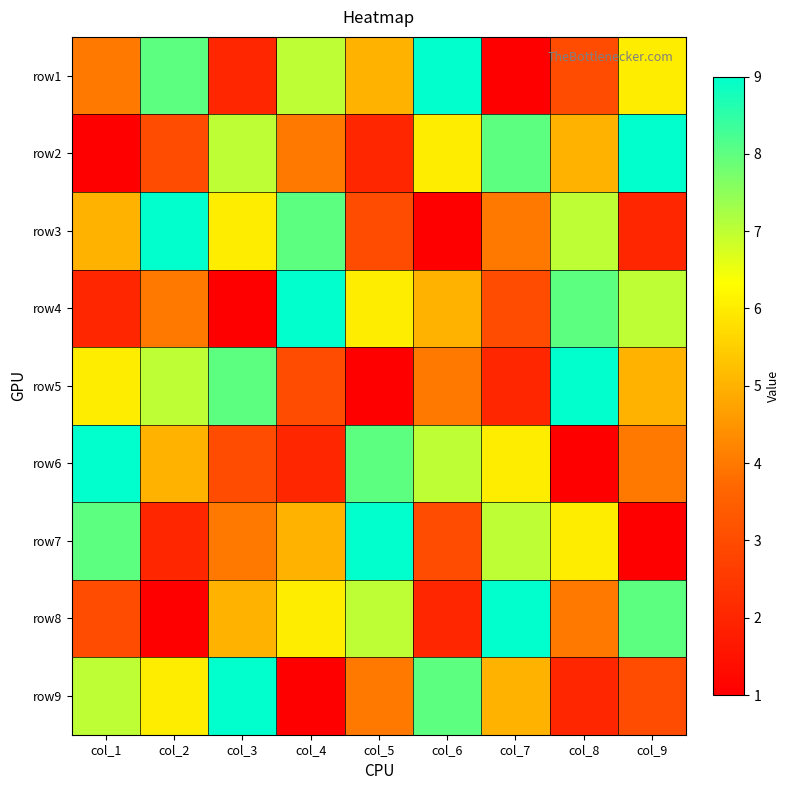

Reading left to right, what are all the values shown in this chart?

row1: col_1=4	col_2=8	col_3=2	col_4=7	col_5=5	col_6=9	col_7=1	col_8=3	col_9=6
row2: col_1=1	col_2=3	col_3=7	col_4=4	col_5=2	col_6=6	col_7=8	col_8=5	col_9=9
row3: col_1=5	col_2=9	col_3=6	col_4=8	col_5=3	col_6=1	col_7=4	col_8=7	col_9=2
row4: col_1=2	col_2=4	col_3=1	col_4=9	col_5=6	col_6=5	col_7=3	col_8=8	col_9=7
row5: col_1=6	col_2=7	col_3=8	col_4=3	col_5=1	col_6=4	col_7=2	col_8=9	col_9=5
row6: col_1=9	col_2=5	col_3=3	col_4=2	col_5=8	col_6=7	col_7=6	col_8=1	col_9=4
row7: col_1=8	col_2=2	col_3=4	col_4=5	col_5=9	col_6=3	col_7=7	col_8=6	col_9=1
row8: col_1=3	col_2=1	col_3=5	col_4=6	col_5=7	col_6=2	col_7=9	col_8=4	col_9=8
row9: col_1=7	col_2=6	col_3=9	col_4=1	col_5=4	col_6=8	col_7=5	col_8=2	col_9=3